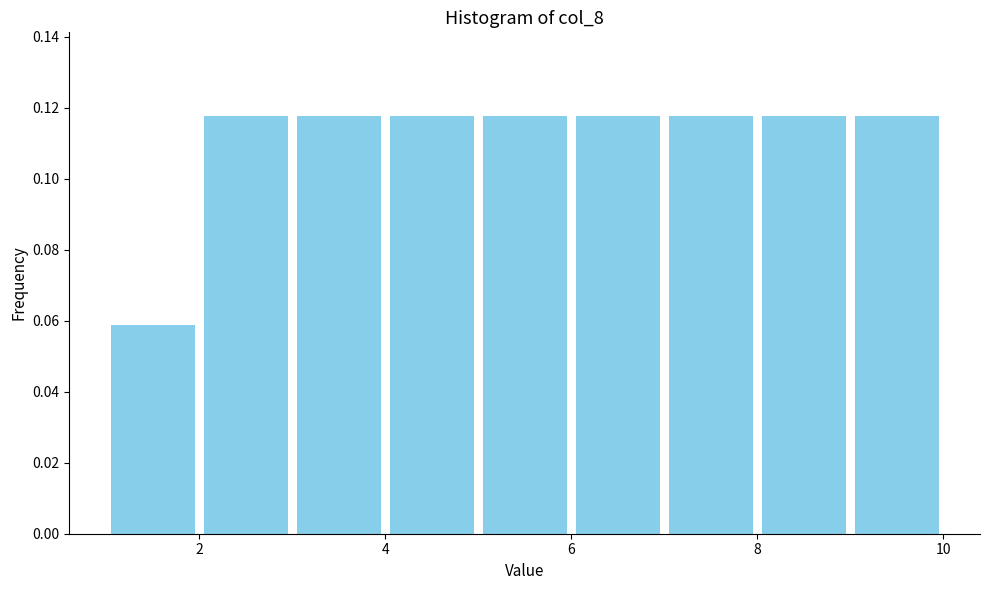

Reading left to right, list every bar in this chart as the range it spans on the x-axis followed by its height. The values are not printed on the chart, so give them approximately, as read against the axis.

1 to 2: 0.058
2 to 3: 0.118
3 to 4: 0.118
4 to 5: 0.118
5 to 6: 0.118
6 to 7: 0.118
7 to 8: 0.118
8 to 9: 0.118
9 to 10: 0.118